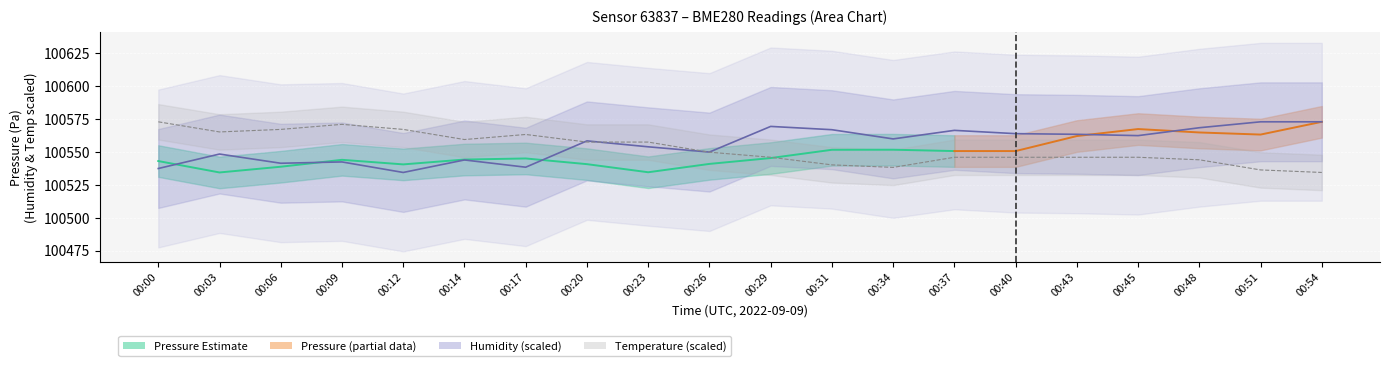

What position from the left is 00:00?

1